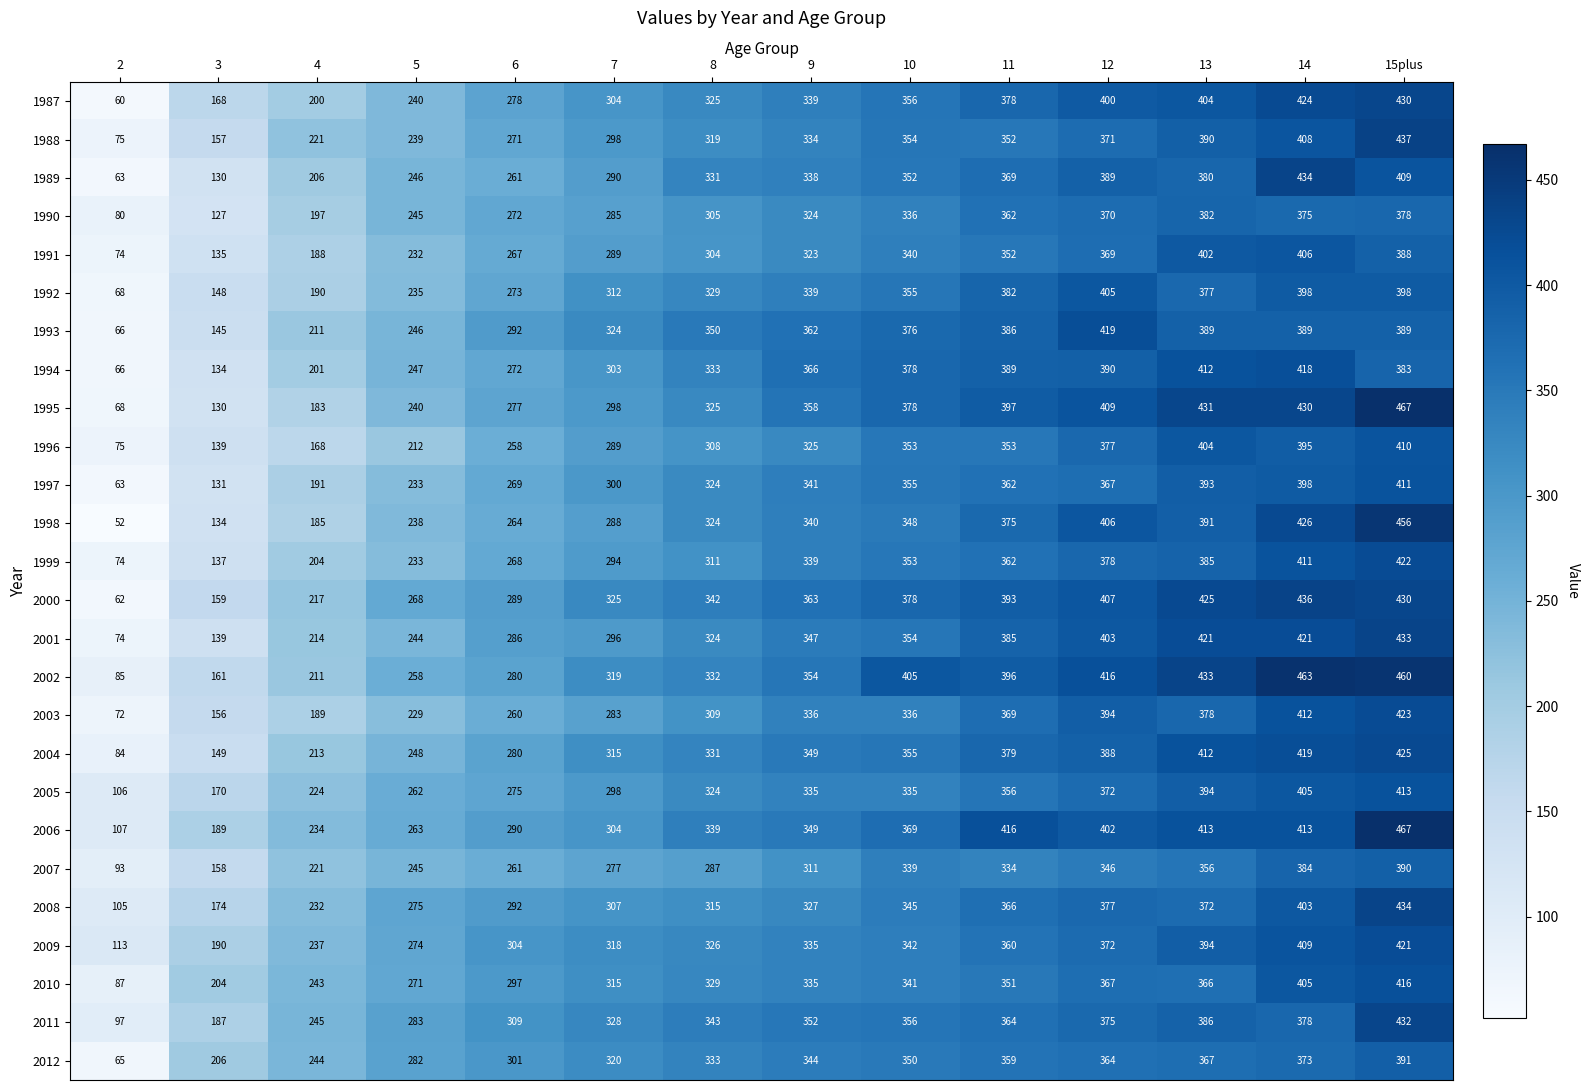

Between 5 and 10, which series saw the biggest shift?

2002